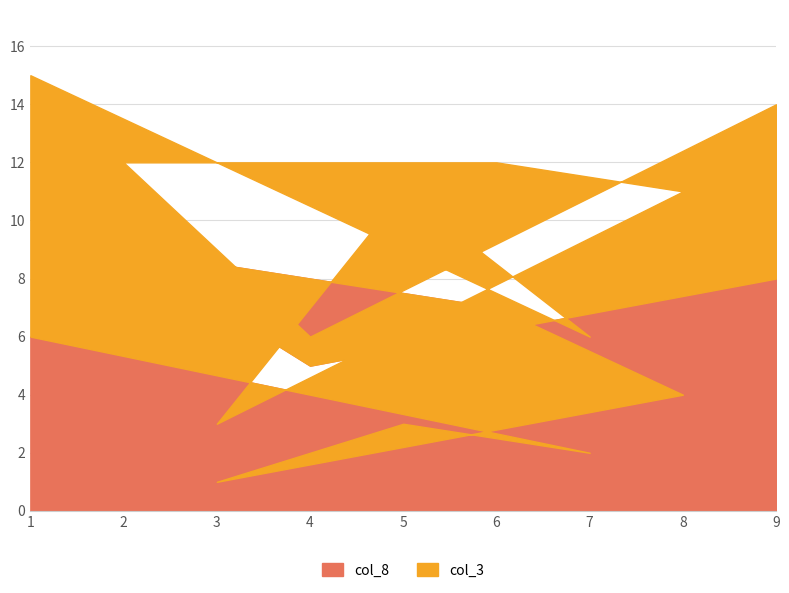

The value of col_8 at 8 is 4. True or false?

True